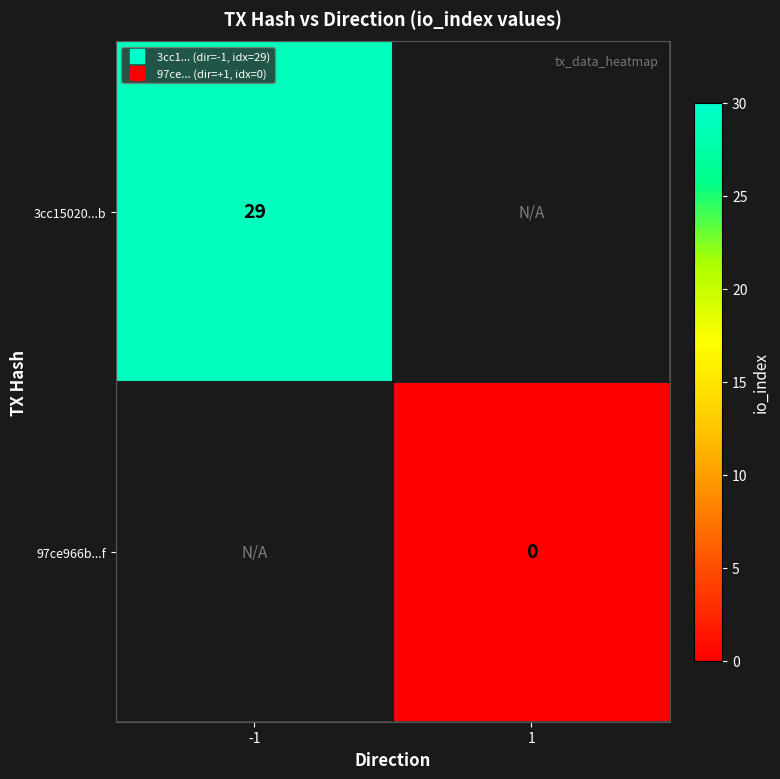

Which series has the largest range (max minus min)?

3cc15020...b